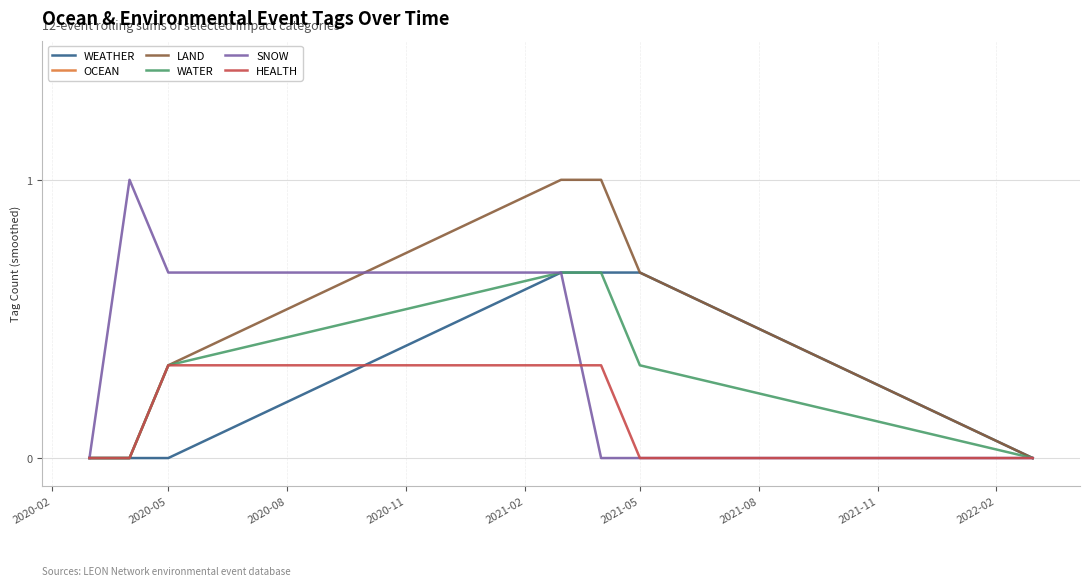

What is the value of the WATER point at the 5th from the left?

0.7